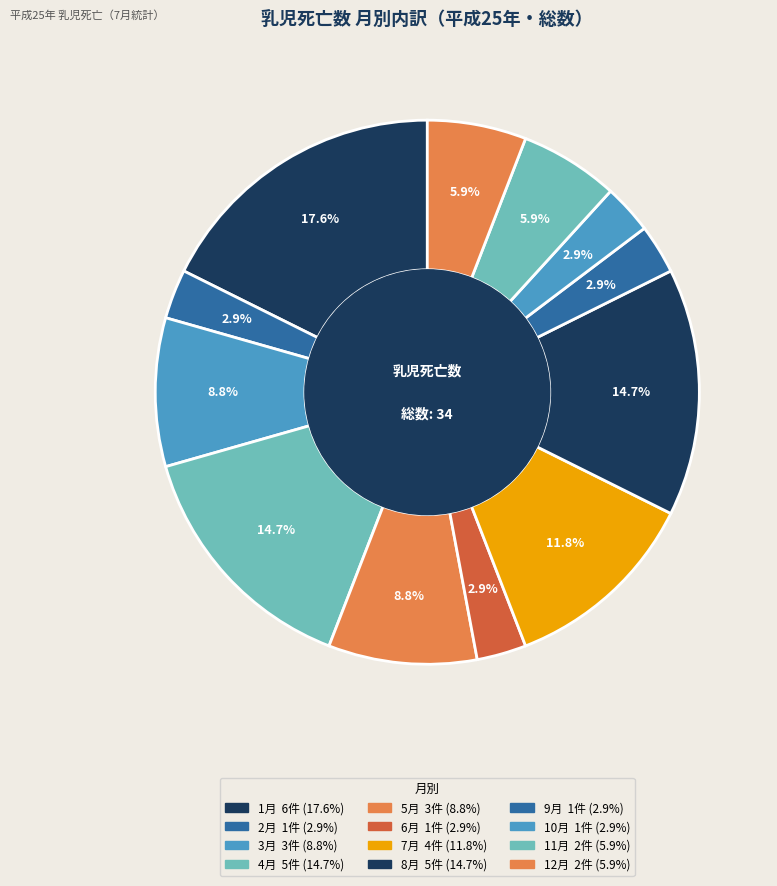

Does 2月 account for over 50% of the chart?

No